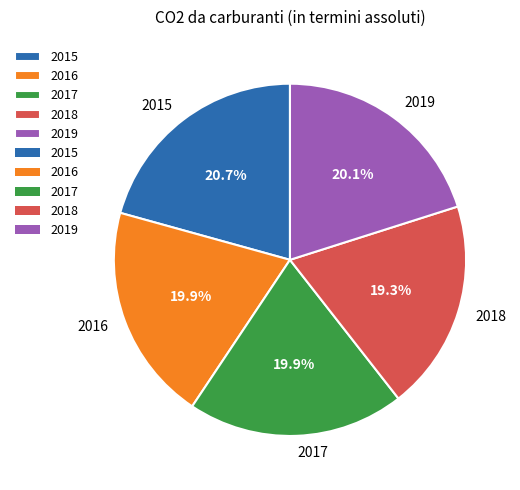

Does 2015 account for over 50% of the chart?

No